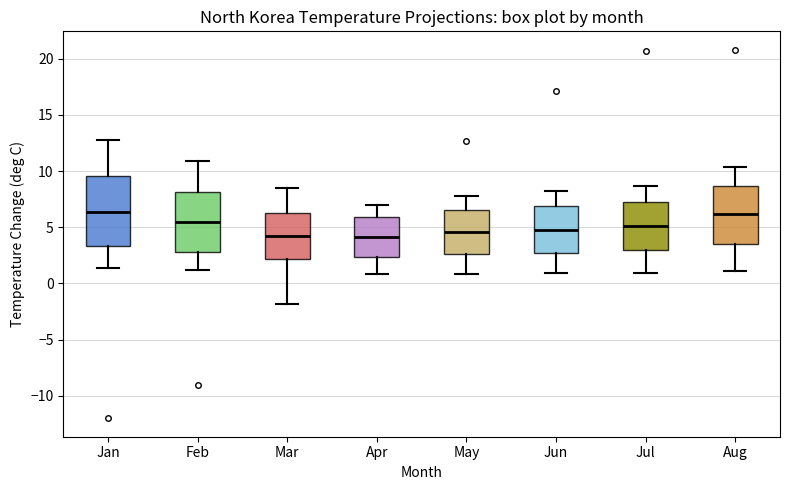

Reading left to right, read every box against the y-axis: the position of its median line, the range the box covers, and the ends of its whiskers. The values are not printed on the chart, so give them approximately, as read against the axis.

Jan: median 6.5, box 3.5 to 9.5, whiskers 1.5 to 13.0
Feb: median 5.5, box 3.0 to 8.0, whiskers 1.0 to 11.0
Mar: median 4.0, box 2.0 to 6.5, whiskers -2.0 to 8.5
Apr: median 4.0, box 2.5 to 6.0, whiskers 1.0 to 7.0
May: median 4.5, box 2.5 to 6.5, whiskers 1.0 to 8.0
Jun: median 5.0, box 3.0 to 7.0, whiskers 1.0 to 8.0
Jul: median 5.0, box 3.0 to 7.5, whiskers 1.0 to 8.5
Aug: median 6.0, box 3.5 to 8.5, whiskers 1.0 to 10.5